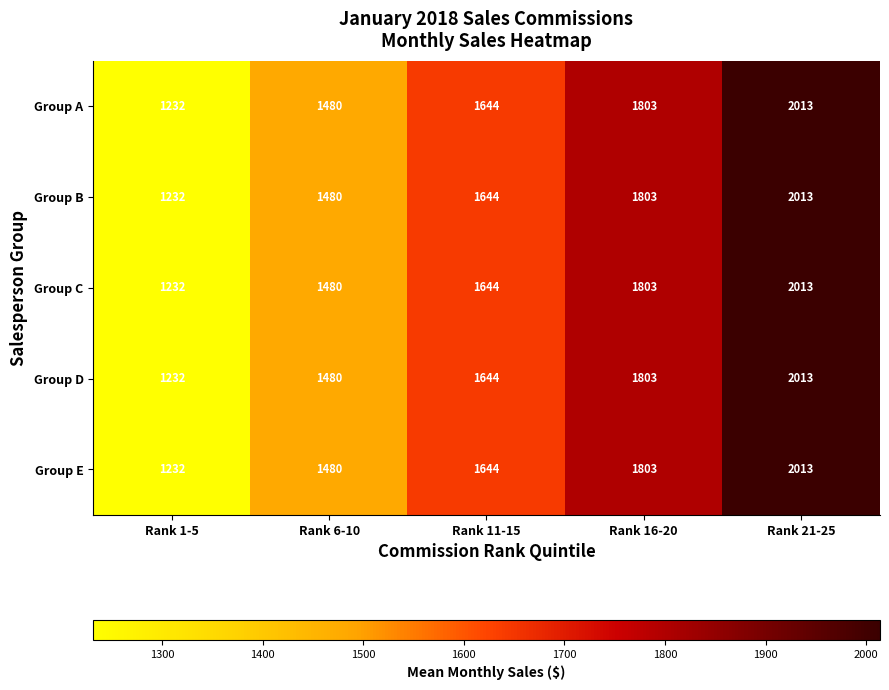

How many values in the Group A series are below 1644?

2